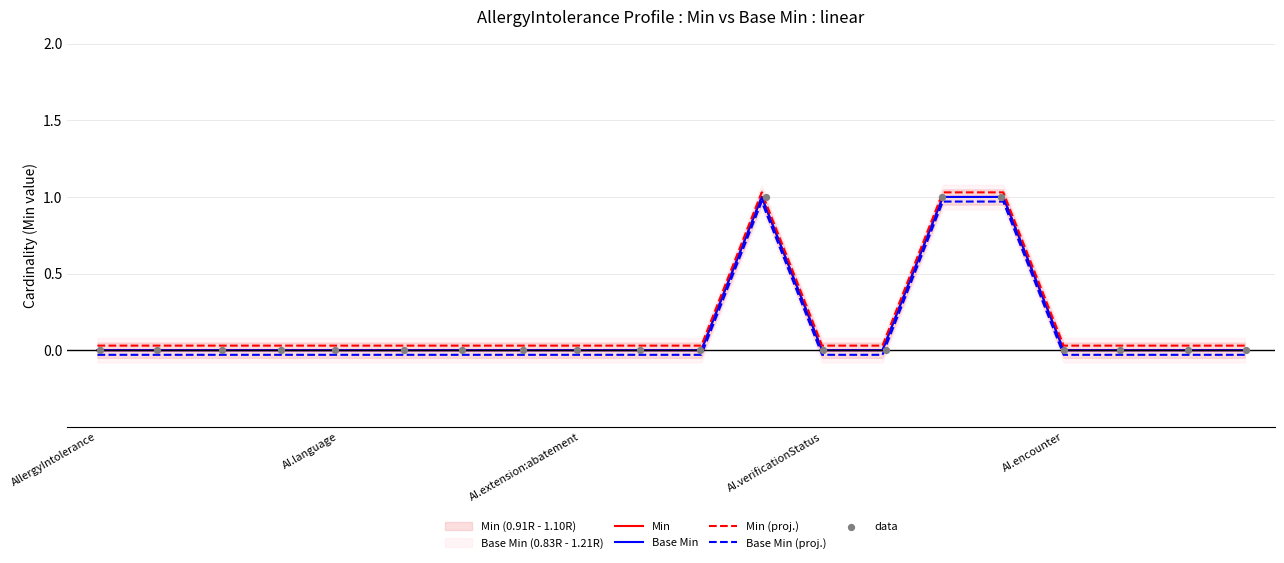

Which series contains the highest Y value?

Min (proj.)